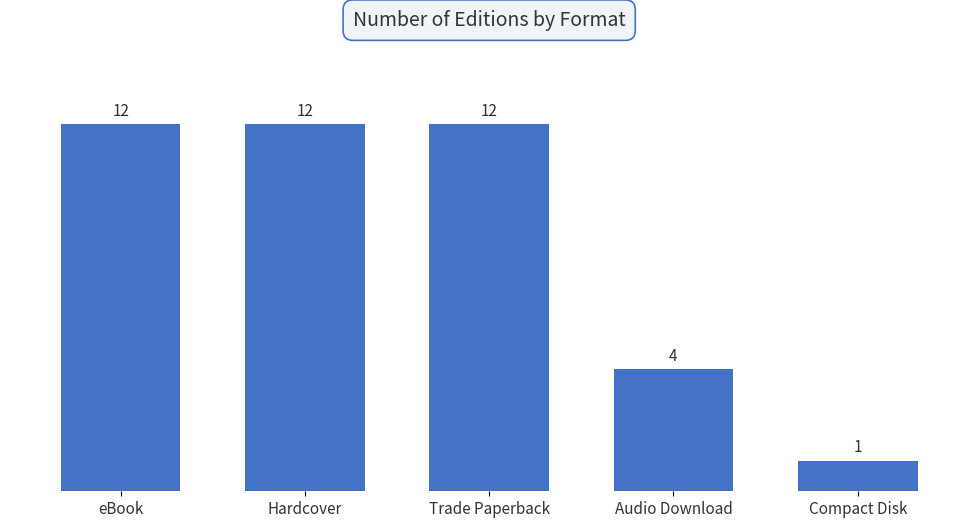

Are the bars grouped side by side (vs. stacked)?

No